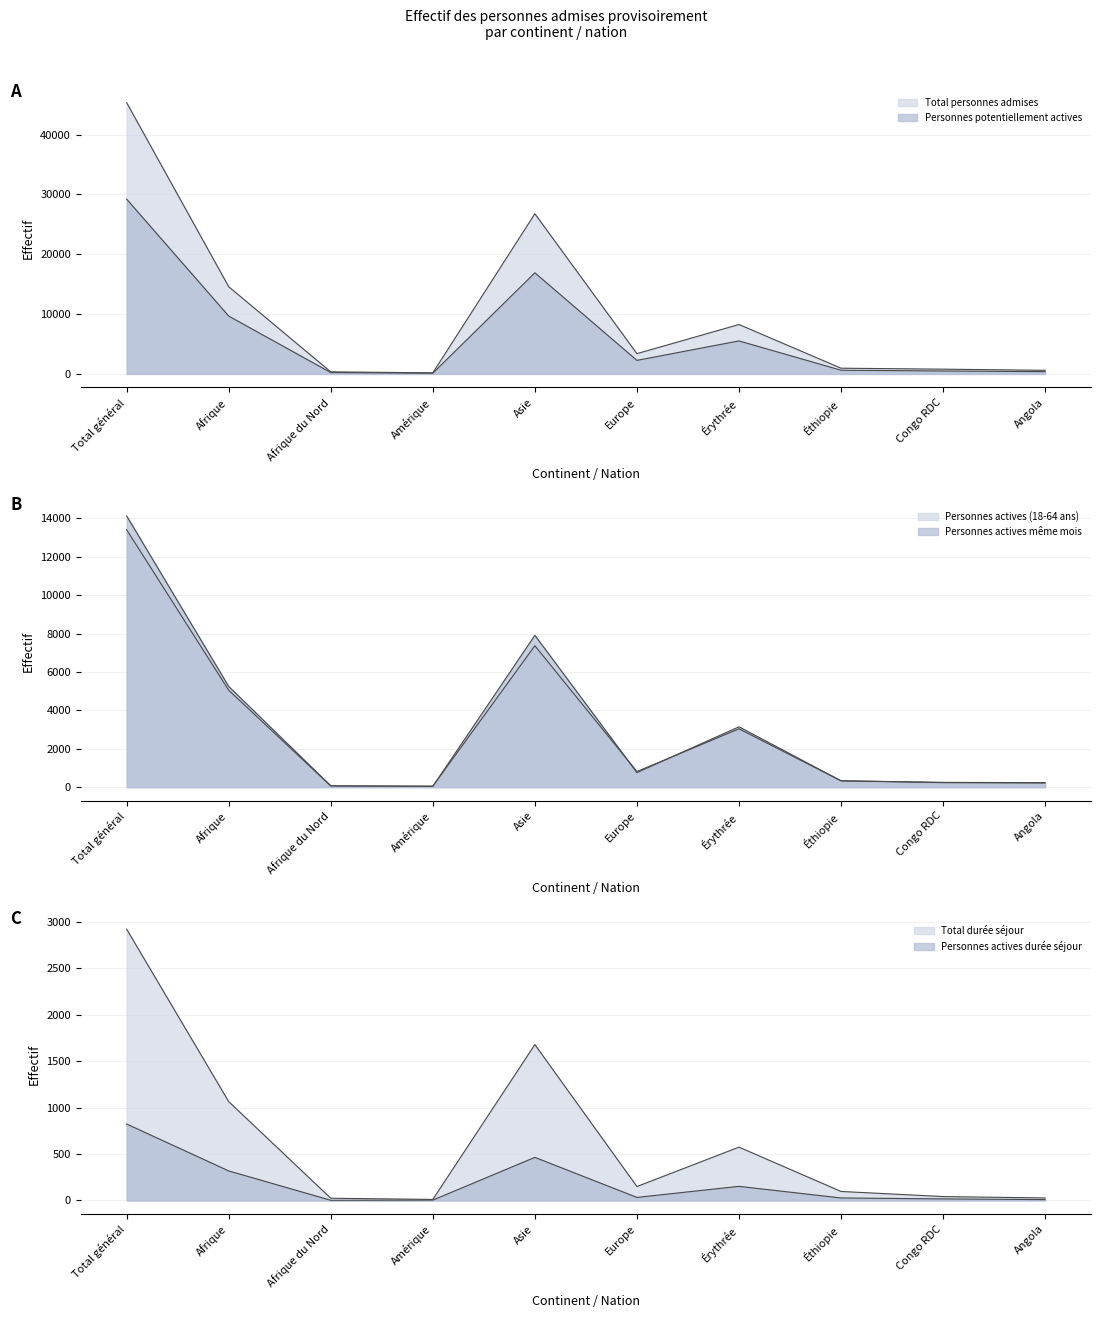

What is the minimum value for Personnes potentiellement actives?

121